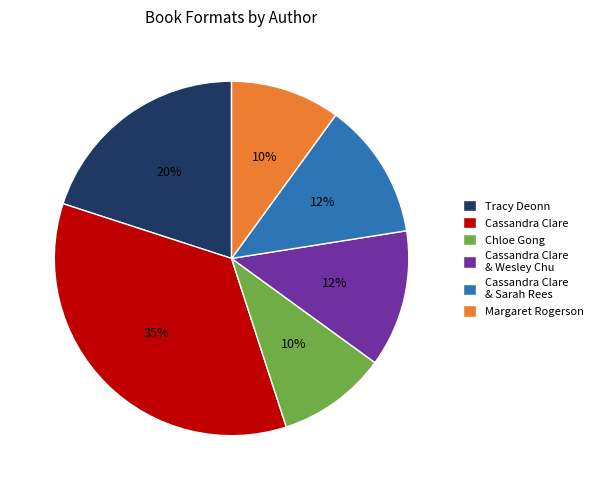

Does Tracy Deonn represent more than half of the total?

No